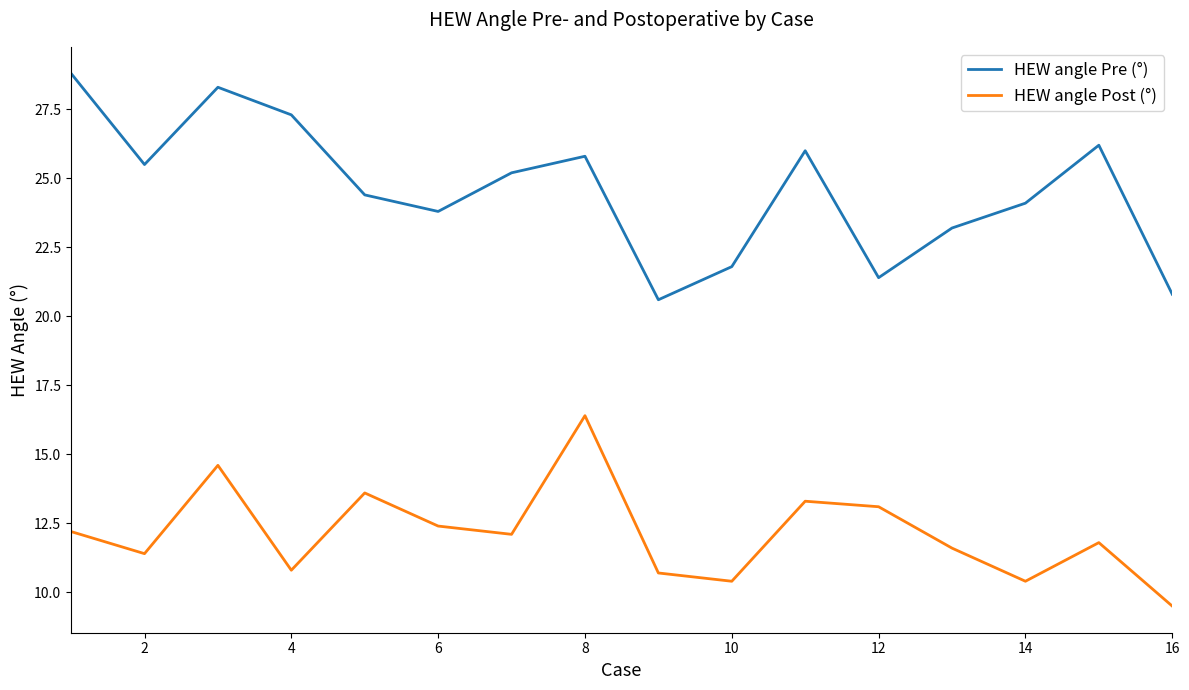

In HEW angle Post (°), how many points are higher than both neighbors (excluding endpoints)?

5